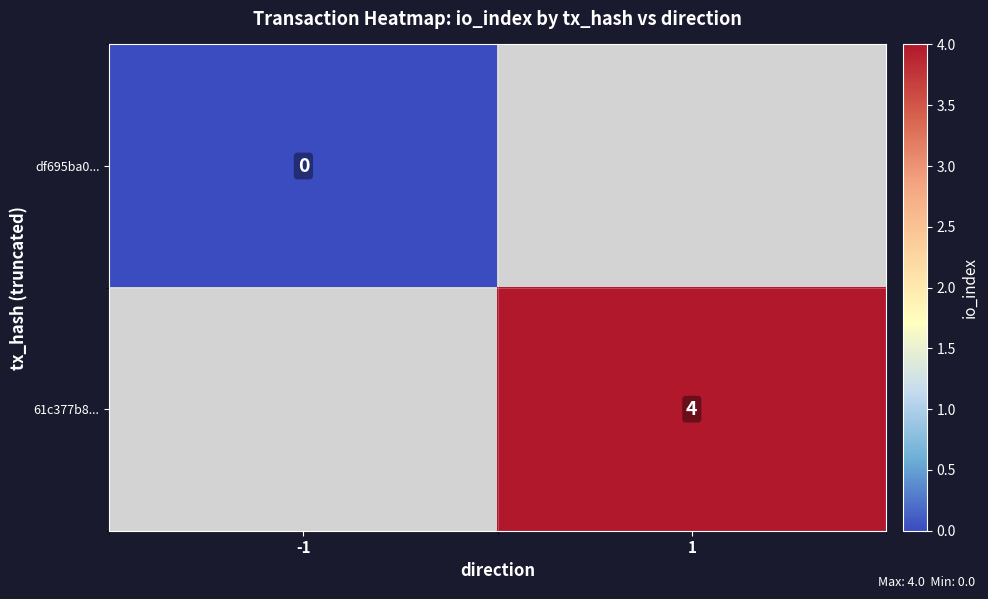

Which has a higher value, -1 or 1?

1